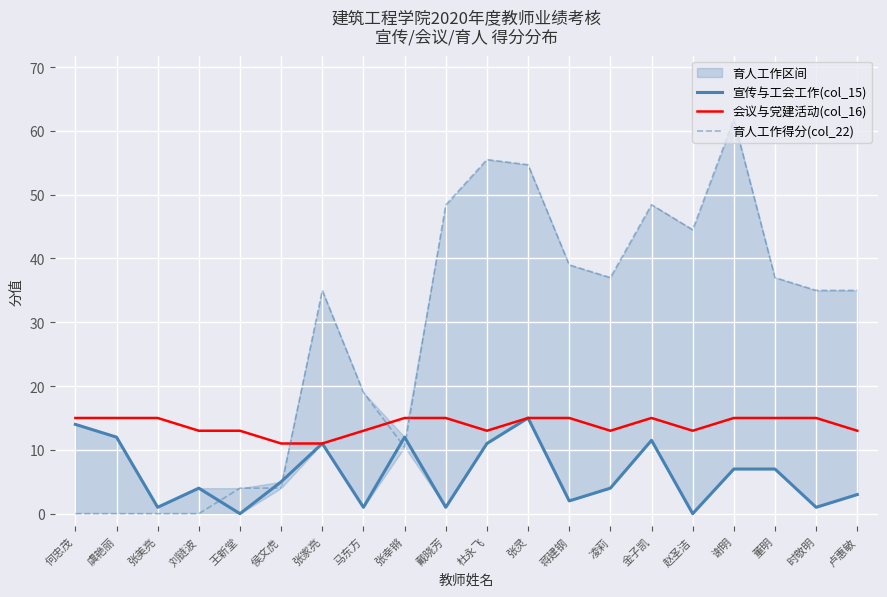

True or false: 育人工作得分(col_22) has a value of 31.4 at 谢明.

False